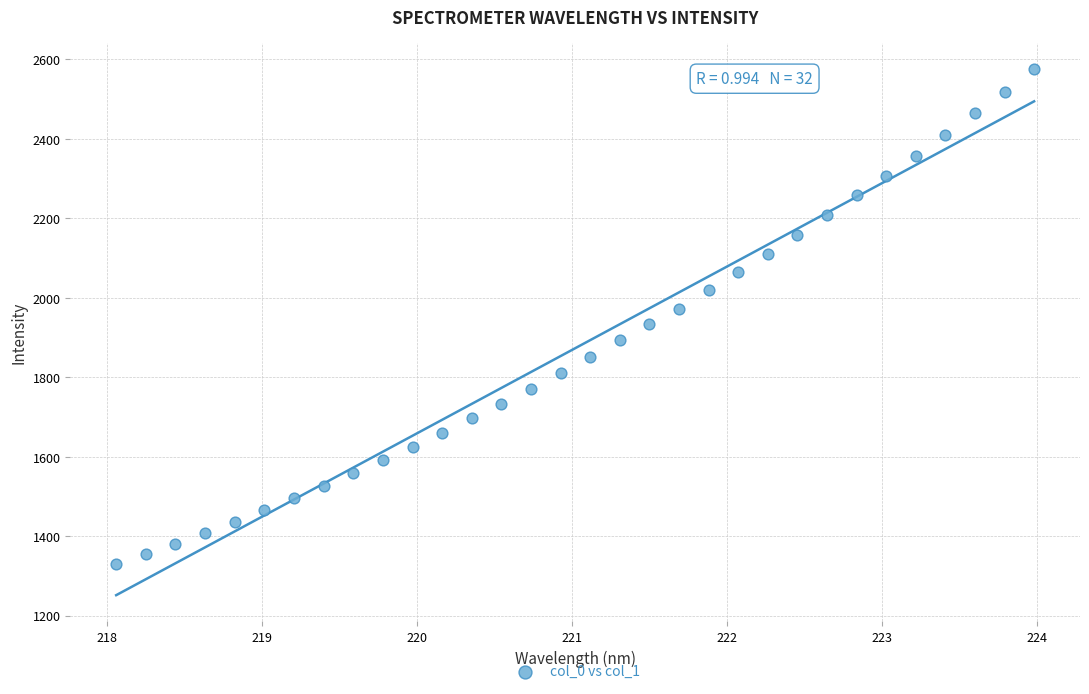

What is the range of Y values (max minus min)?

1245.4